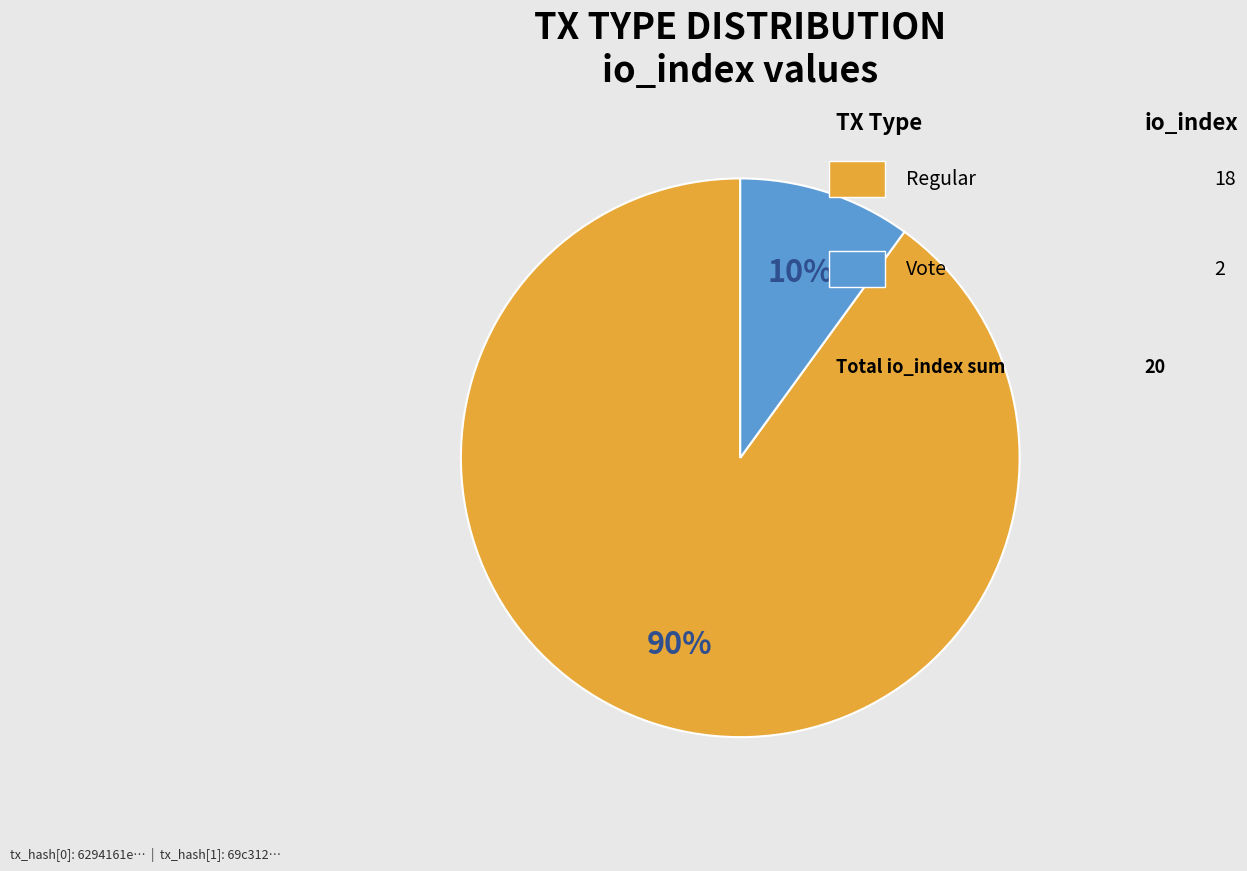

To the nearest percent, what is the difference between the largest and smallest slice percentages?

80%